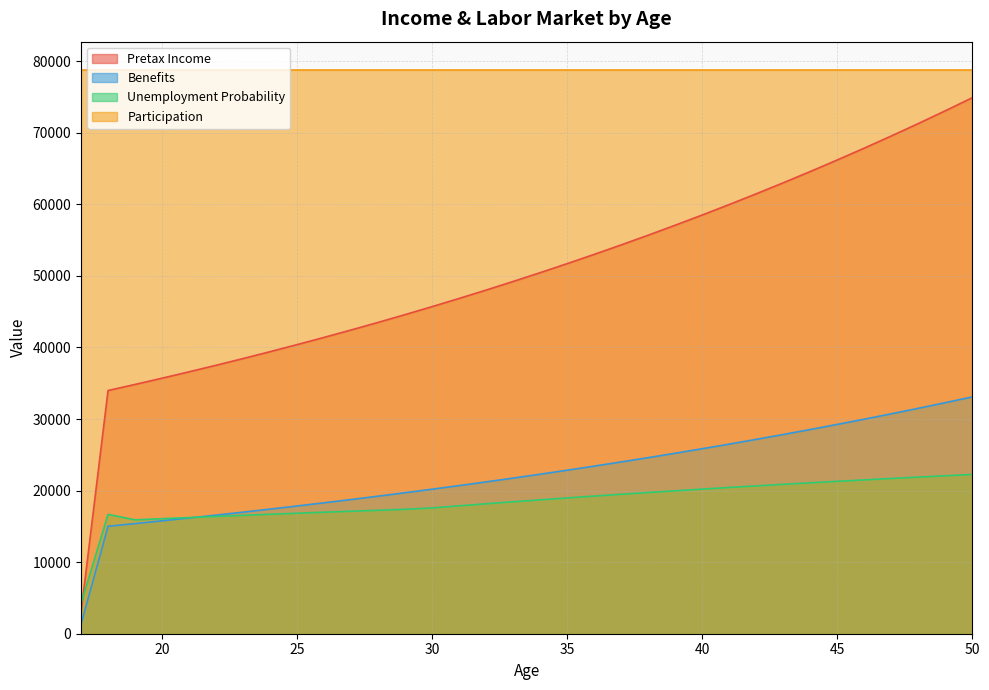

Where do Unemployment Probability and Pretax Income first cross each other?

17 and 18